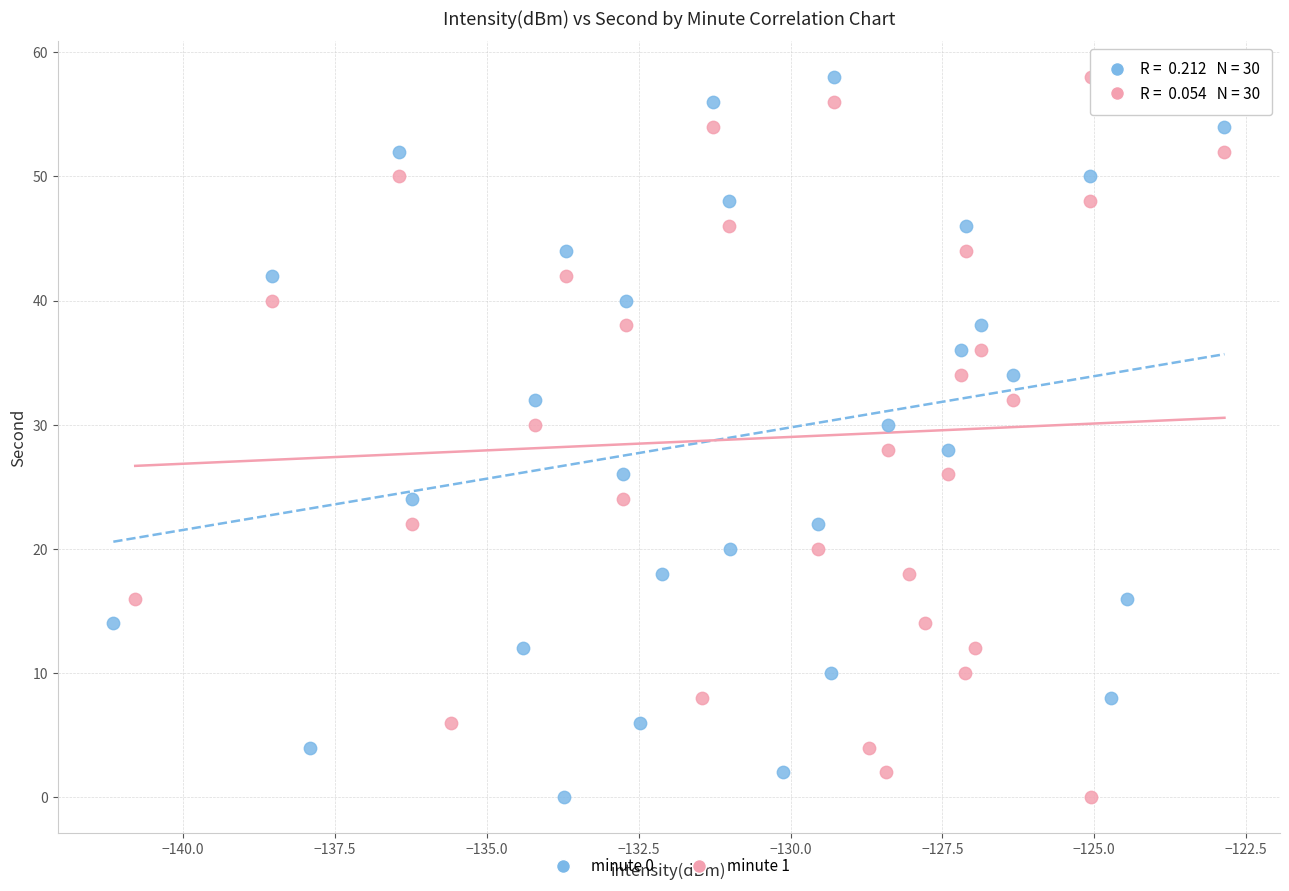

What are all the series names shown in the legend?

minute 0, minute 1